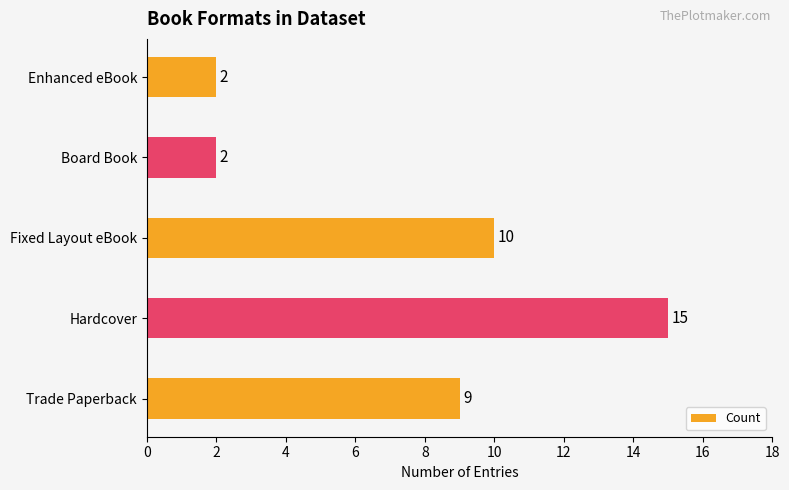

What is the difference between the maximum and minimum values?

13